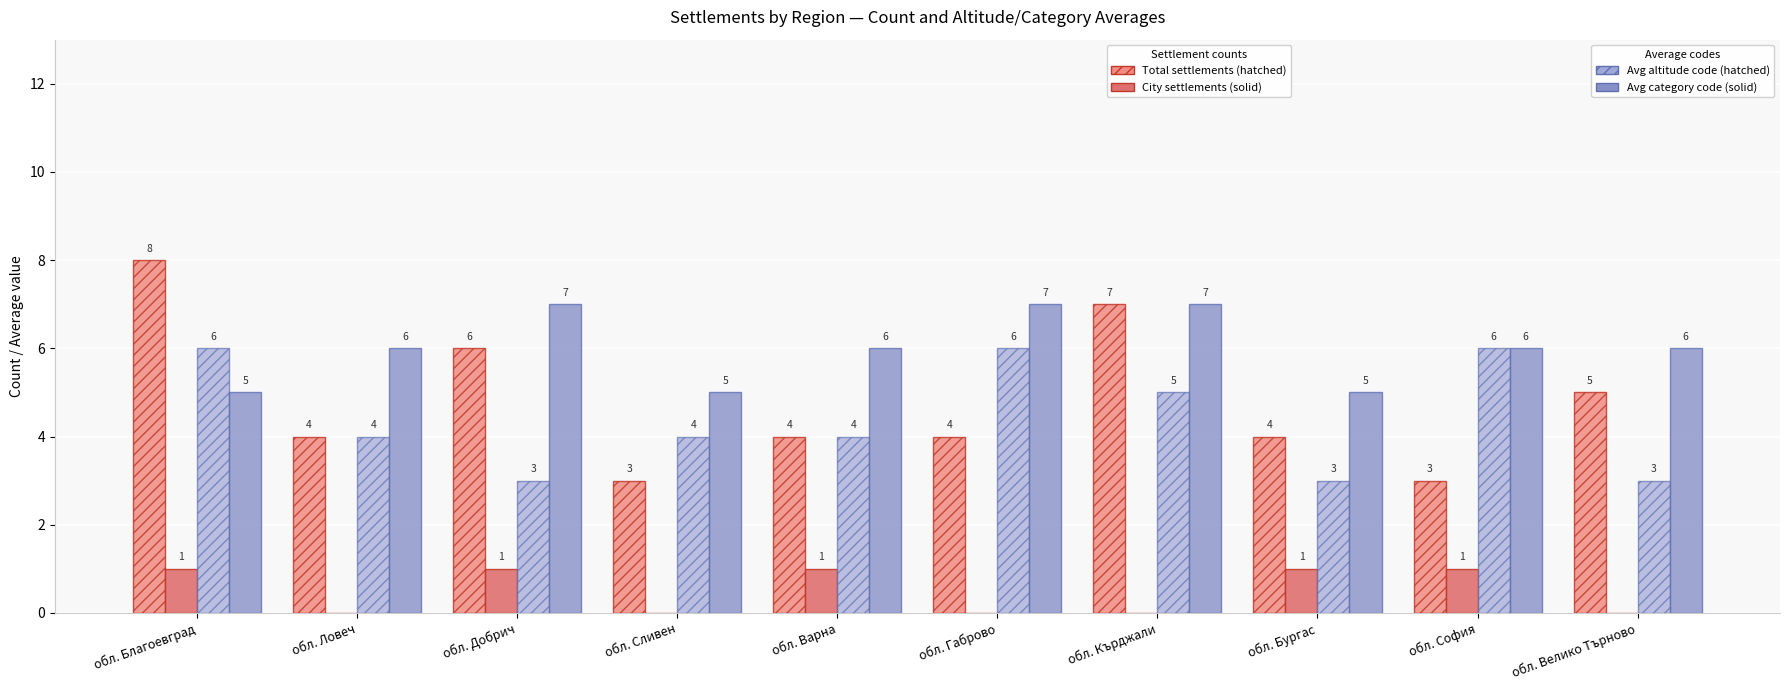

Is it true that Total settlements equals 7 at обл. Кърджали?

True